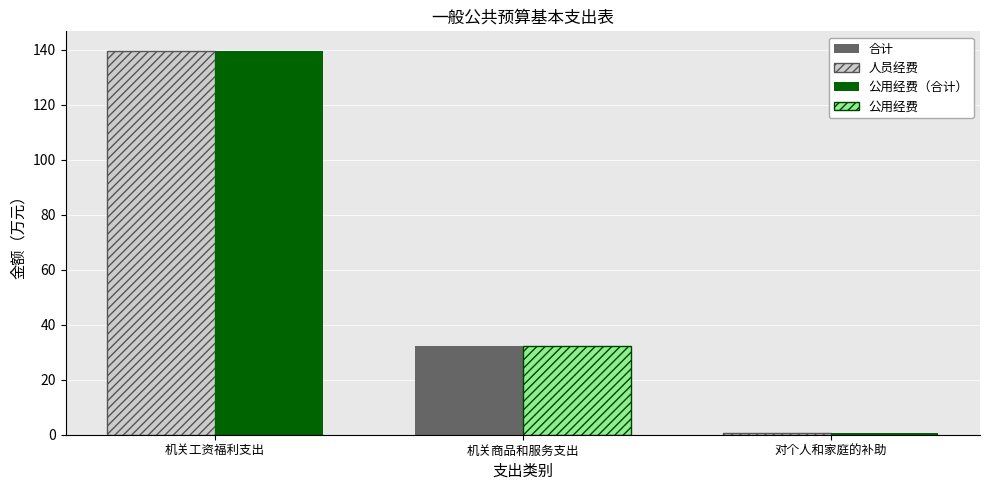

At which label does 公用经费（合计） reach its peak?

机关工资福利支出